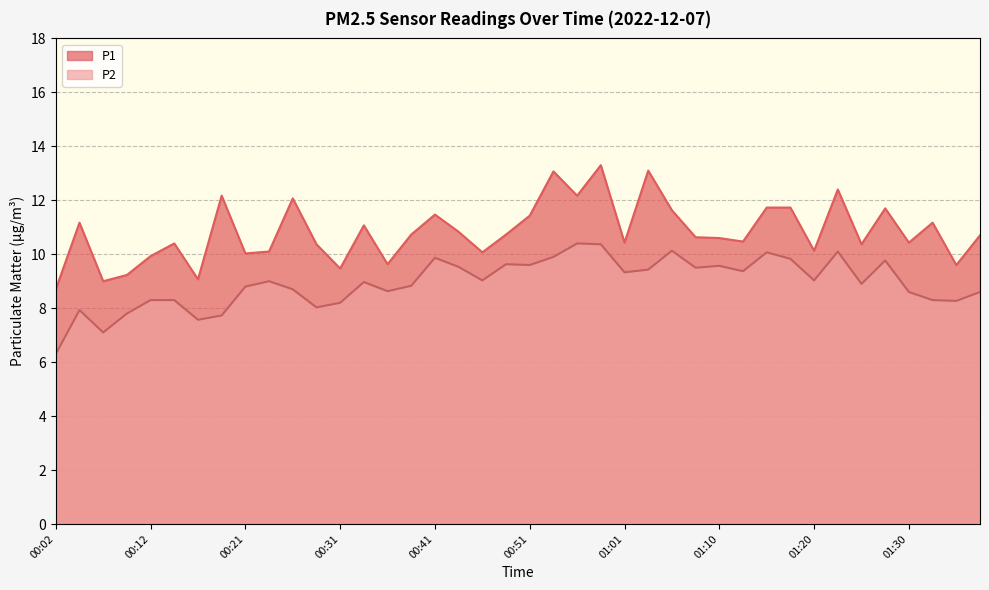

What is the value of the P2 point at the 36th from the left?

9.8